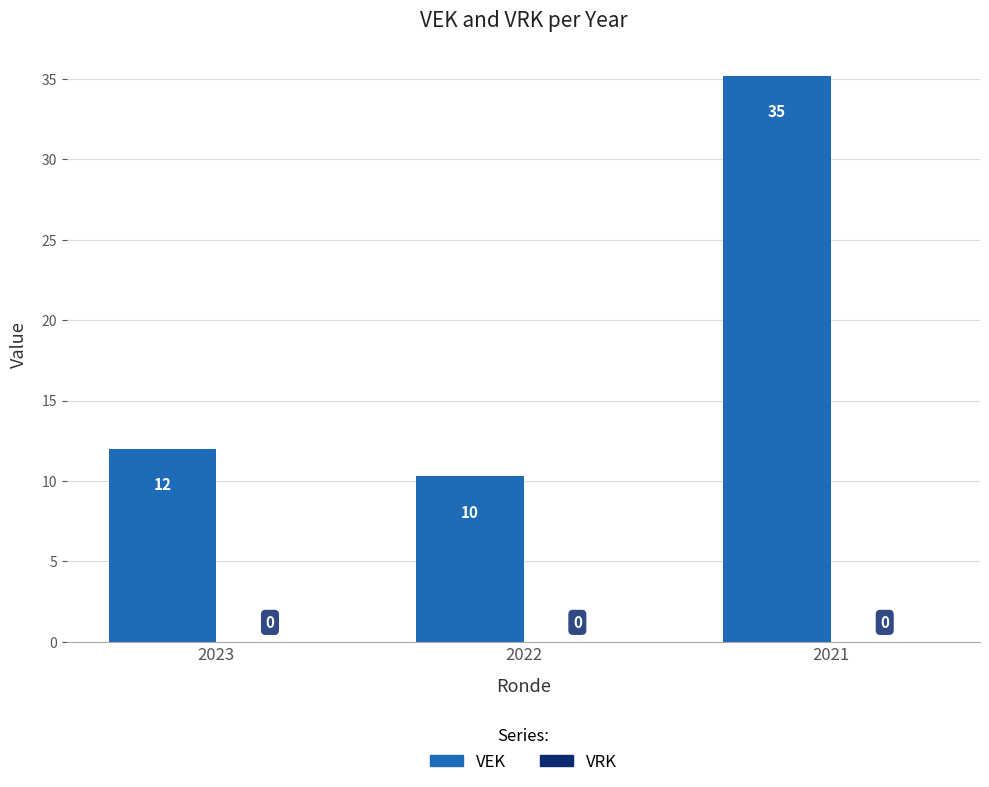

Are the bars horizontal?

No